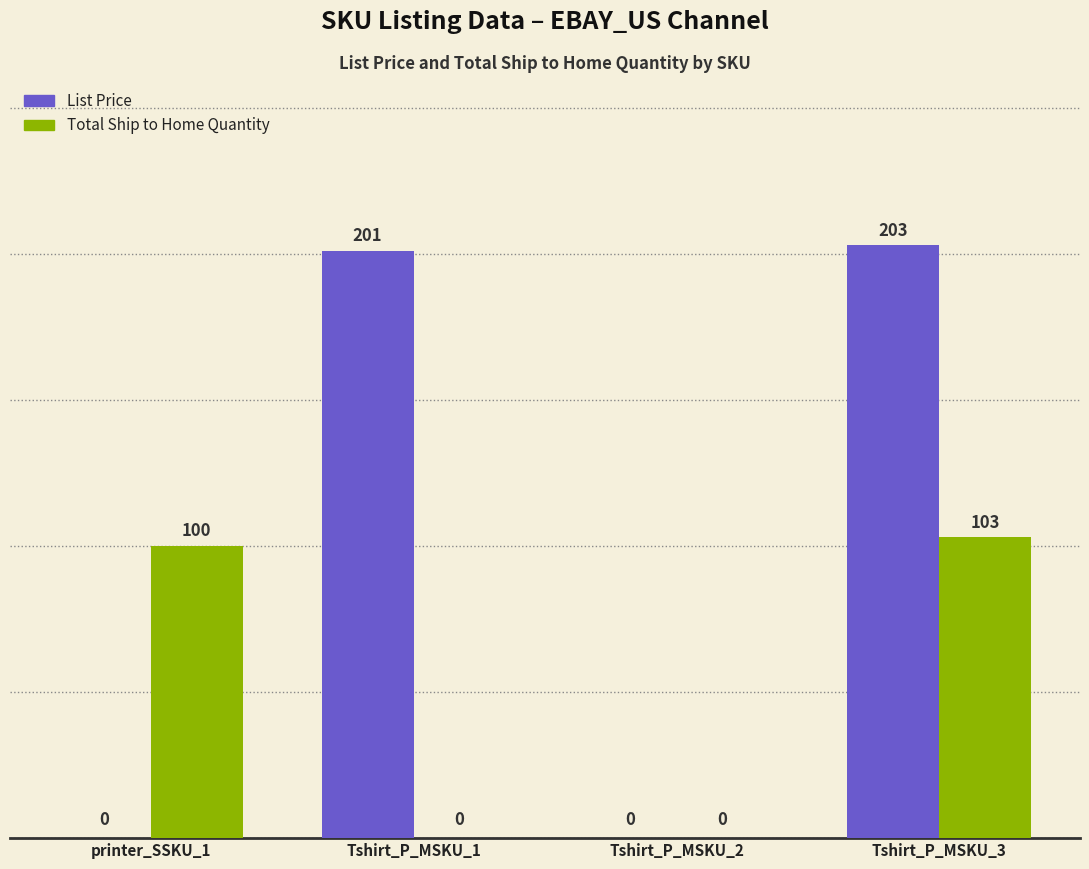

What is the approximate value of List Price at Tshirt_P_MSKU_3, to the nearest 10?

200